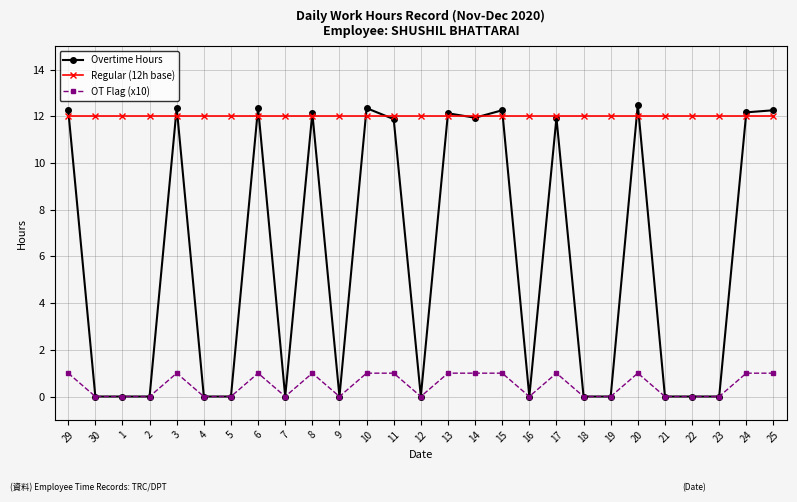

Is it true that Regular (12h base) equals 19.1 at 17?

False